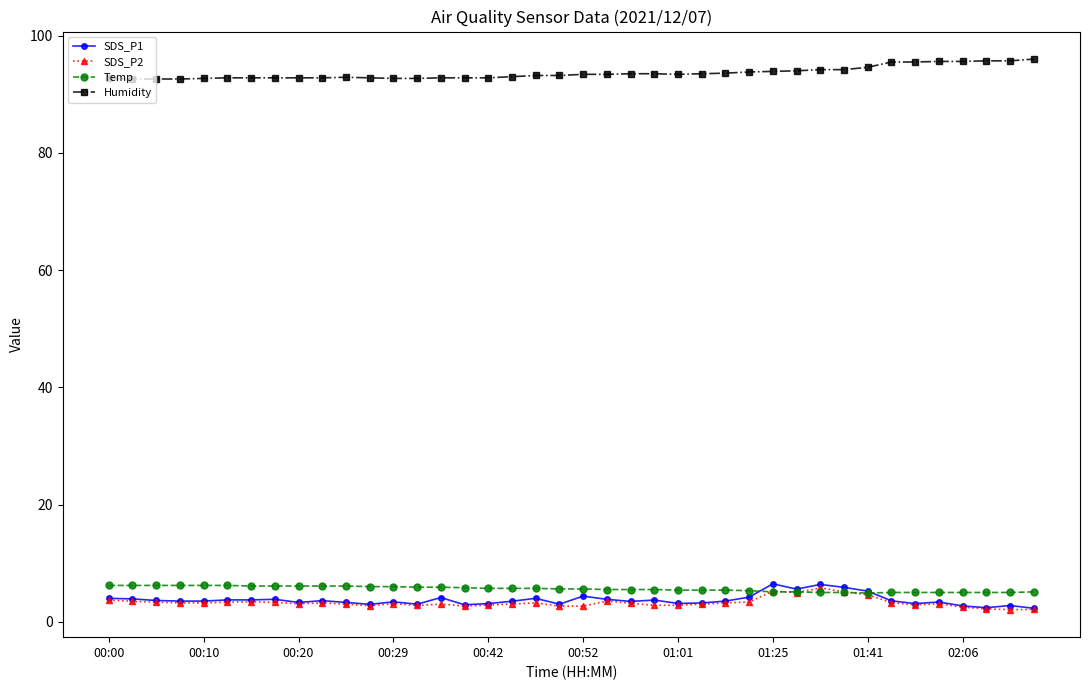

What is the minimum value for SDS_P1?

2.3